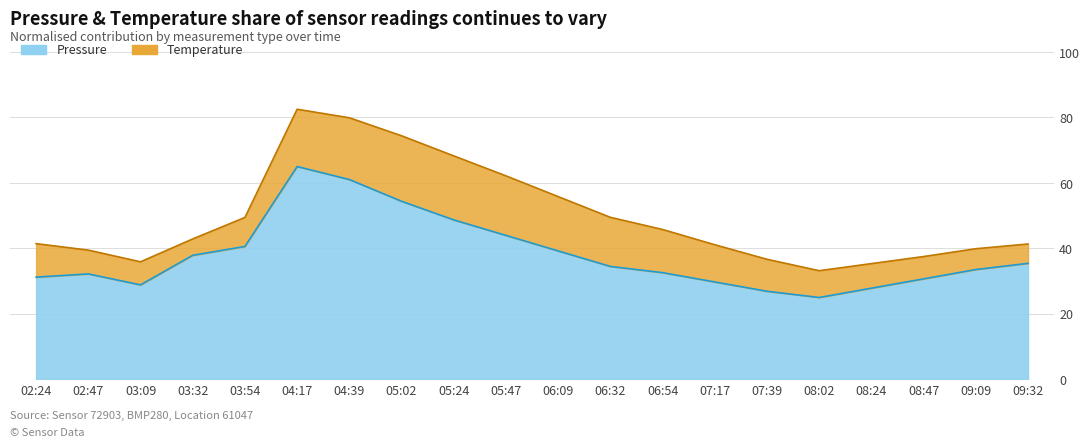

What is the label of the 14th point from the left?

07:17